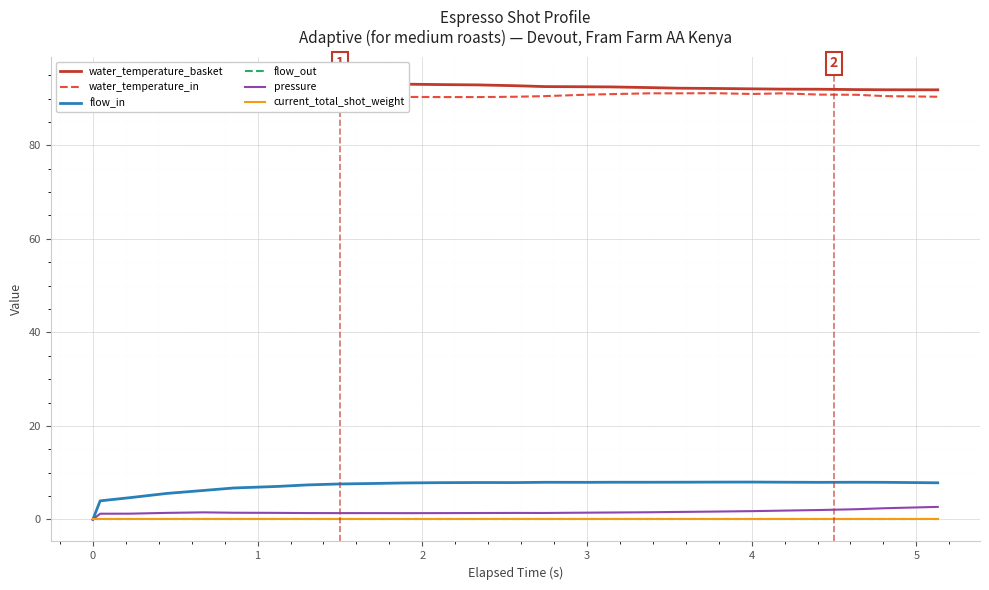

What are all the series names shown in the legend?

water_temperature_basket, water_temperature_in, flow_in, flow_out, pressure, current_total_shot_weight